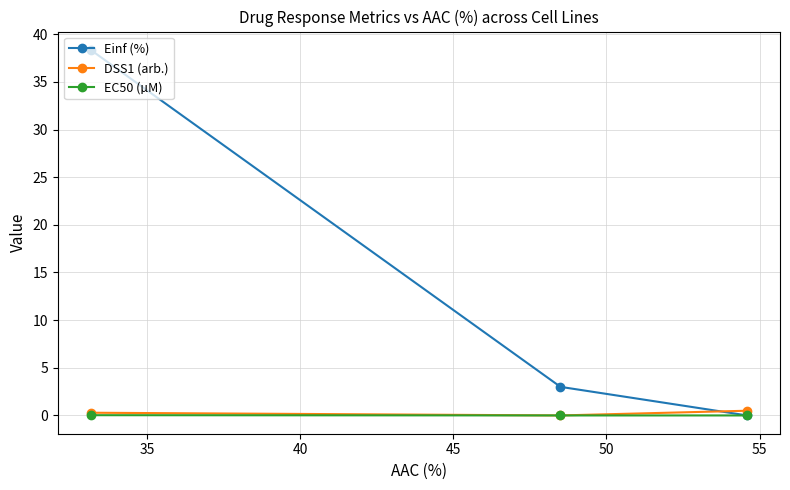

Which series has the largest range (max minus min)?

Einf (%)